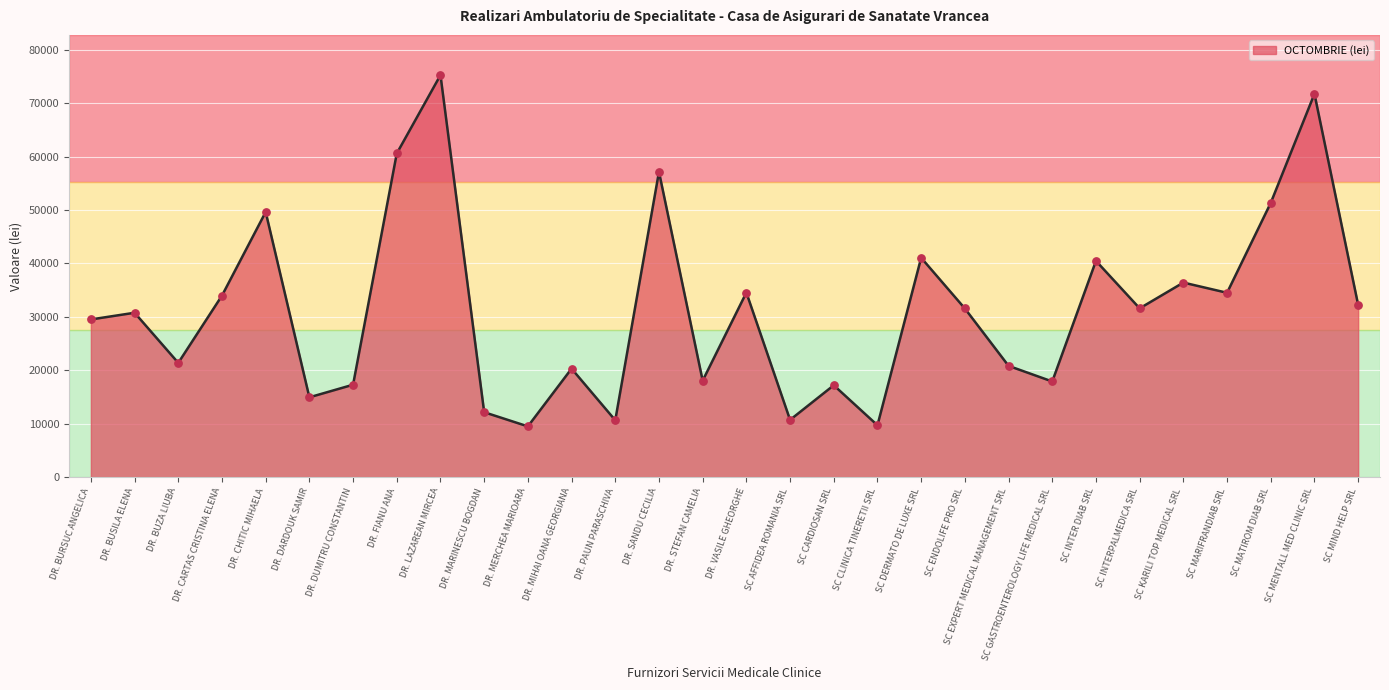

Which has a higher value, DR. CHITIC MIHAELA or DR. BUSILA ELENA?

DR. CHITIC MIHAELA